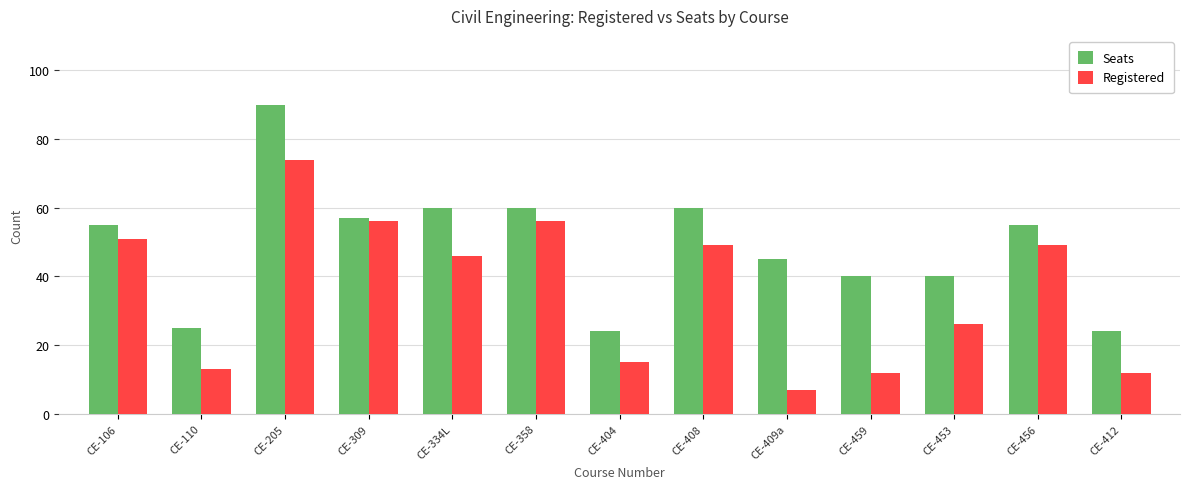

What are all the series names shown in the legend?

Seats, Registered